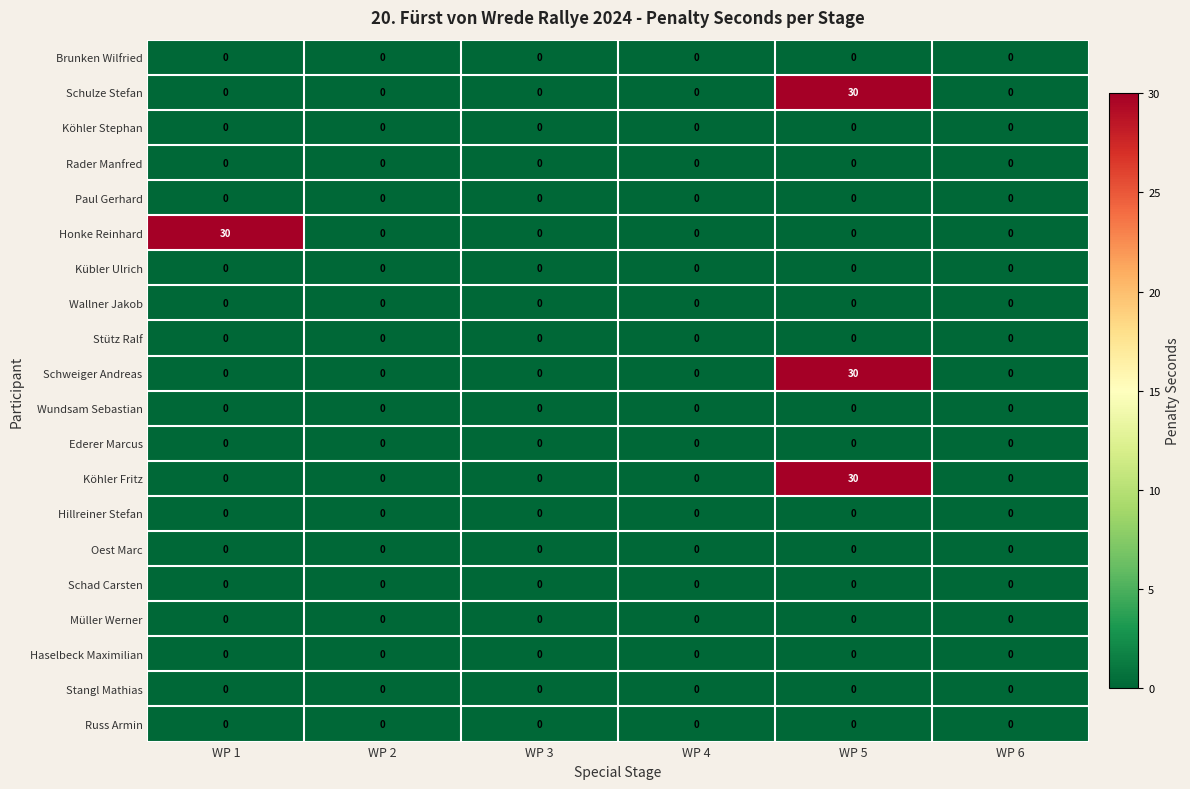

What is the maximum value shown in the chart?

30